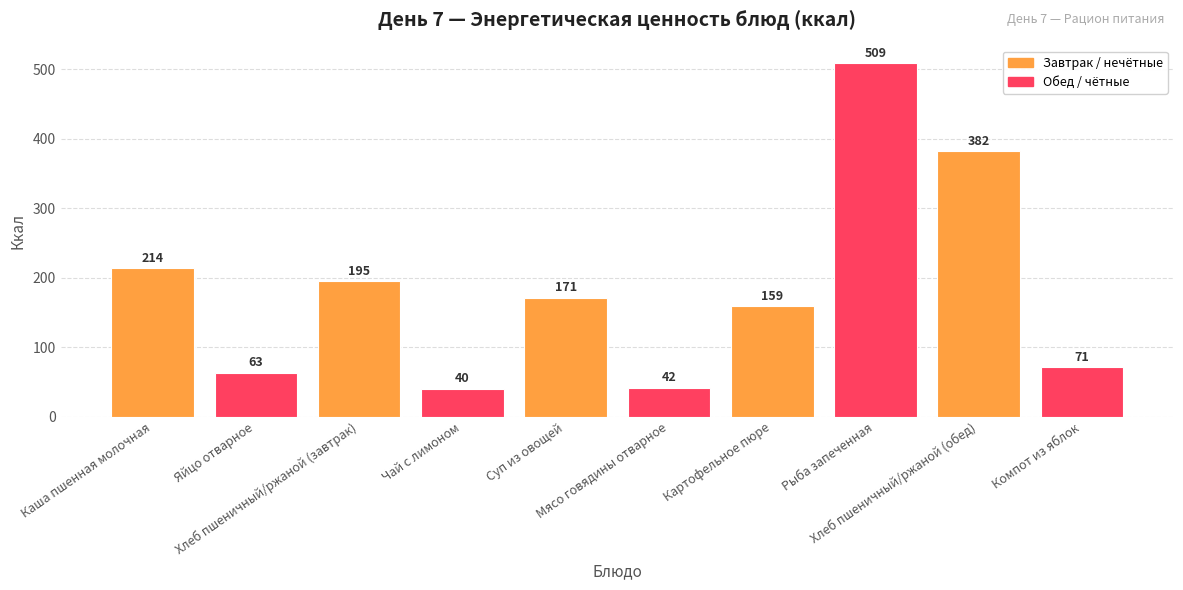

What is the ratio of the value at Суп из овощей to the value at Хлеб пшеничный/ржаной (завтрак)?

0.9